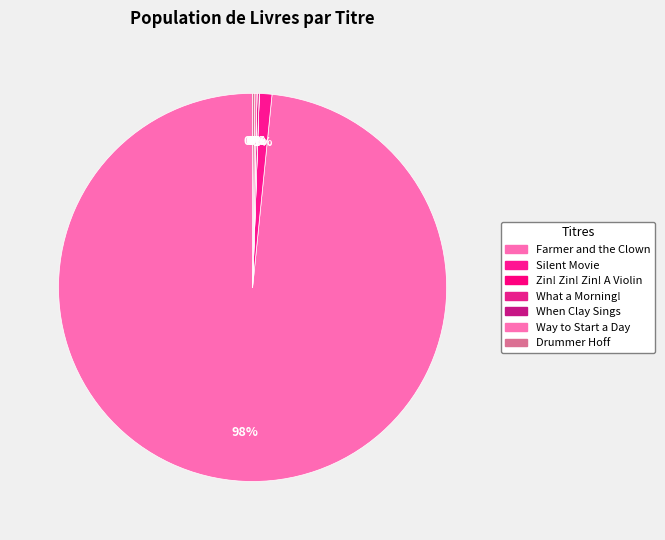

Rank the categories by value from highest to lowest.

Farmer and the Clown, Silent Movie, What a Morning!, Way to Start a Day, Drummer Hoff, Zin! Zin! Zin! A Violin, When Clay Sings